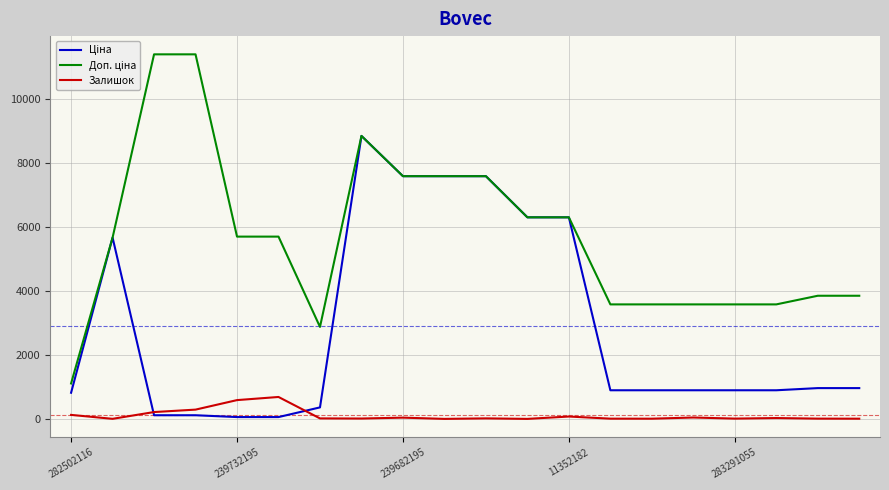

What is the maximum value shown in the chart?

11410.0